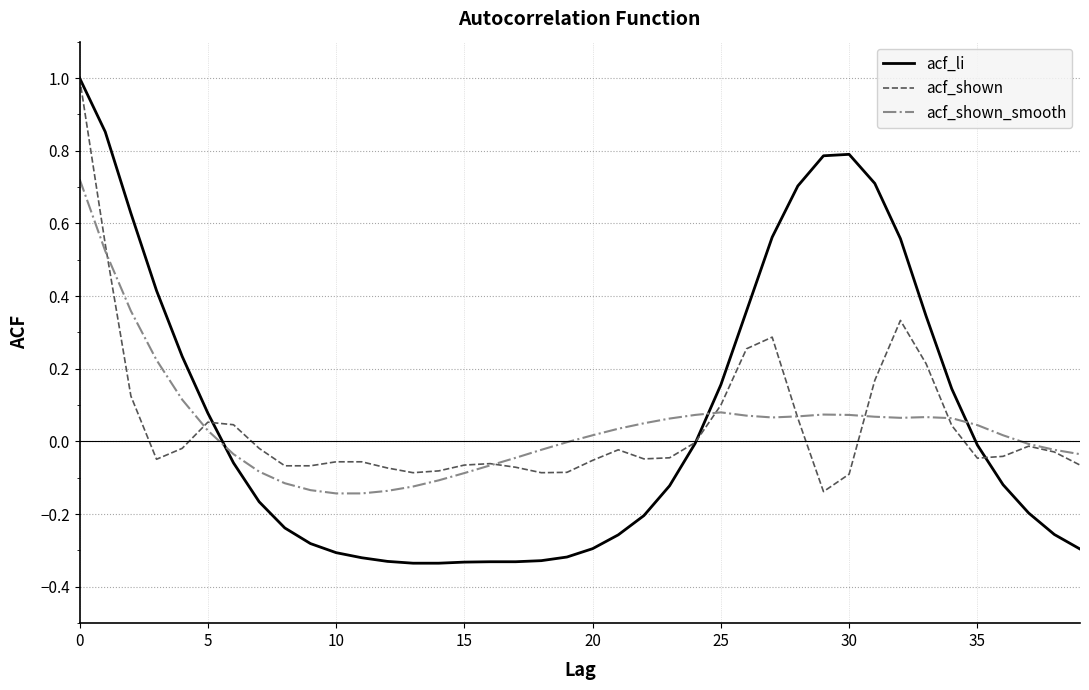

What is the highest value of the acf_shown series?

1.0